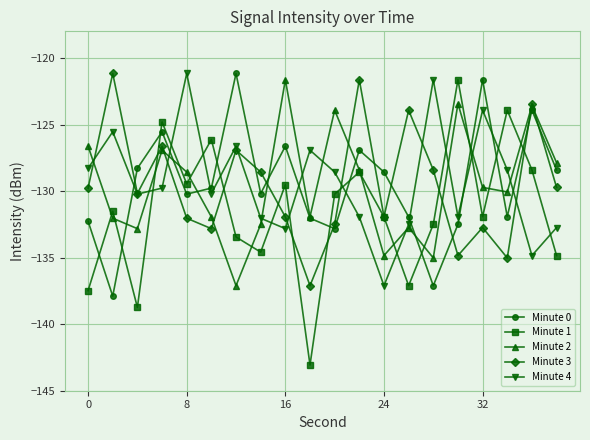

What is the maximum value for Minute 4?

-121.2